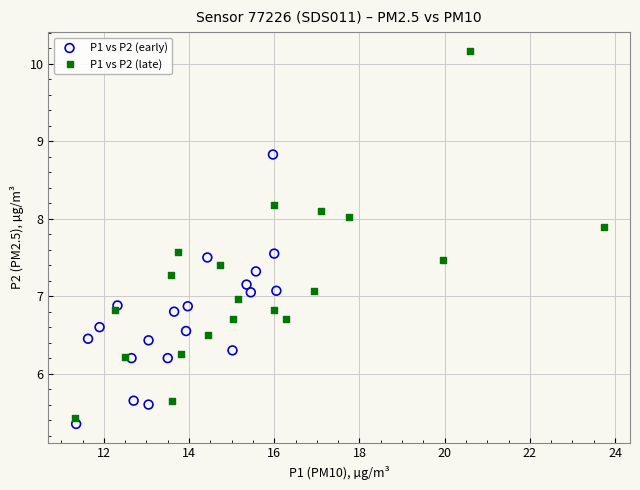

Which series reaches the maximum Y coordinate?

P1 vs P2 (late)